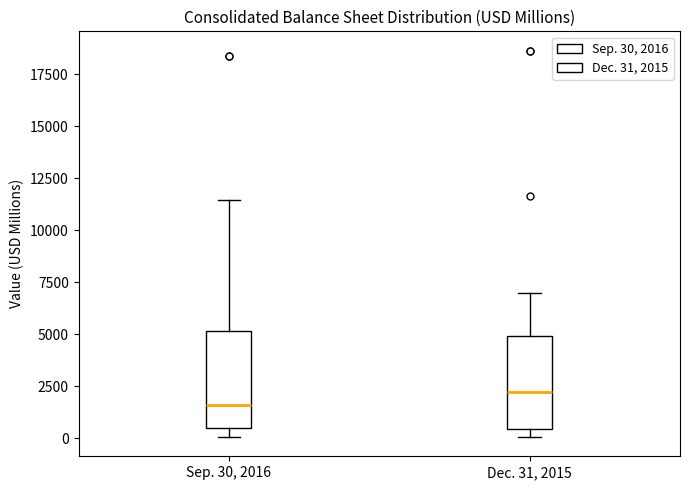

Which box has the highest median line?

Dec. 31, 2015